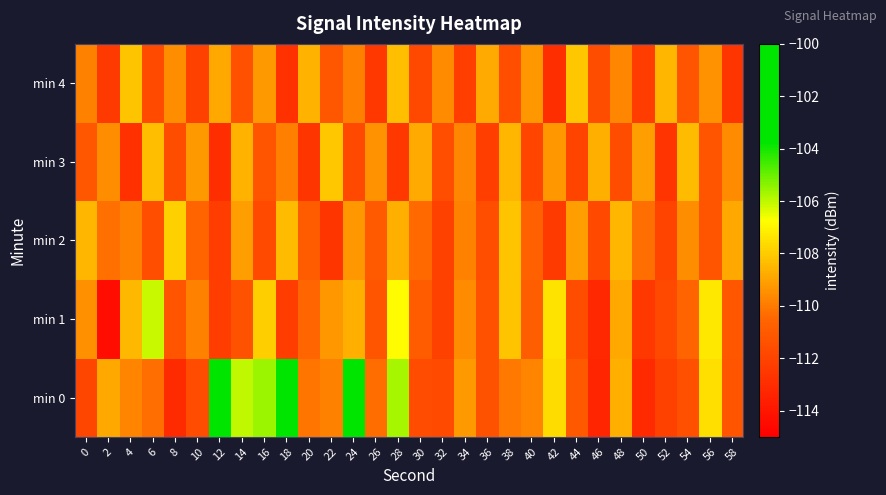

List the series in order of their peak value, lowest first.

min 3, min 4, min 2, min 1, min 0